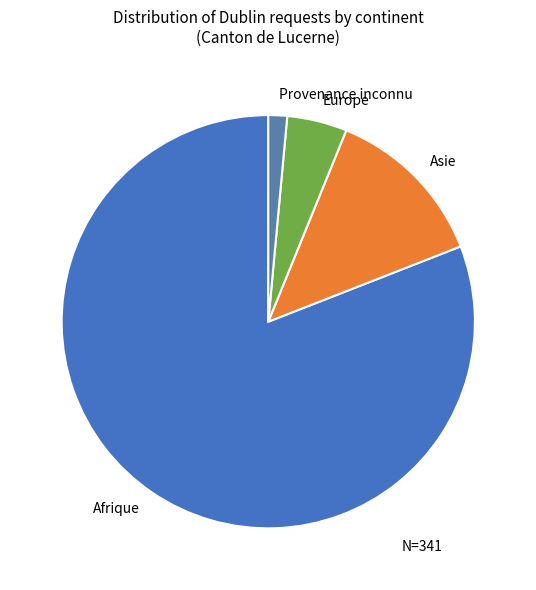

Does Afrique account for over 50% of the chart?

Yes